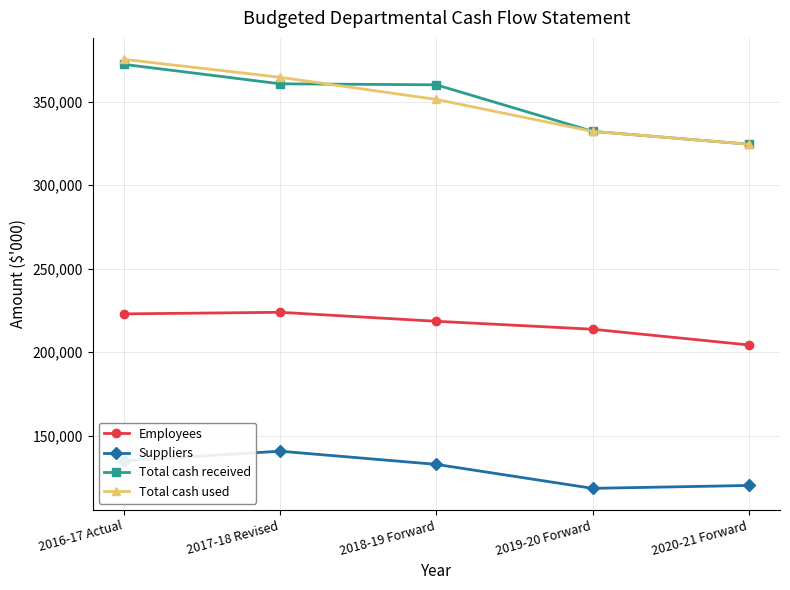

List the labels in order of Total cash used value, smallest first.

2020-21 Forward, 2019-20 Forward, 2018-19 Forward, 2017-18 Revised, 2016-17 Actual